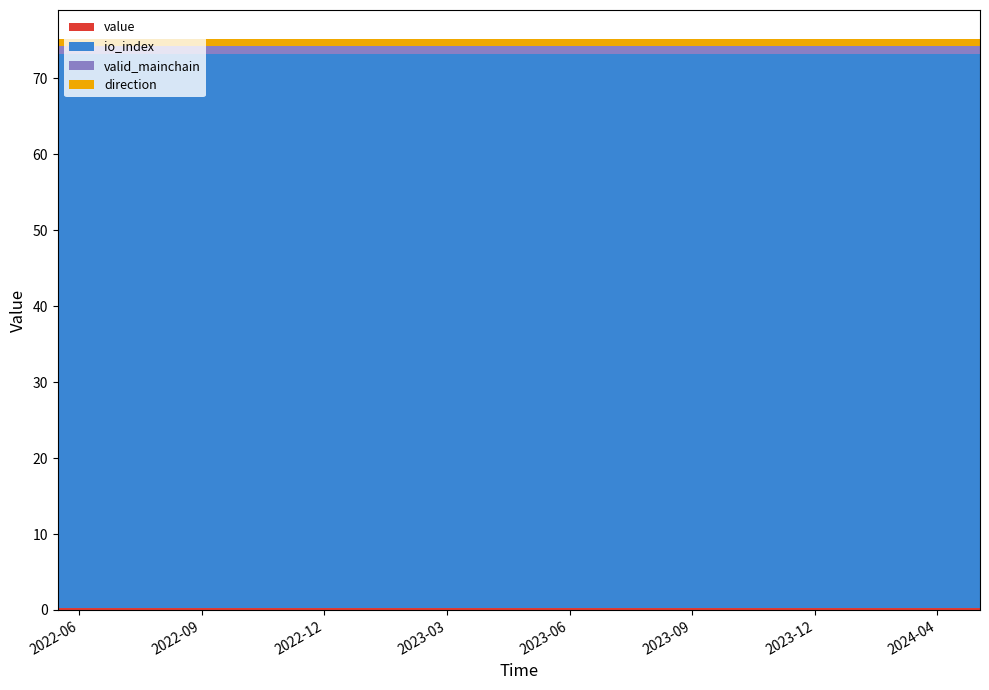

Reading left to right, what are all the values shown in this chart?

value: 0.2	0.2	0.2	0.2	0.2	0.2	0.2	0.2	0.2	0.2	0.2	0.2	0.2	0.2	0.2	0.2	0.2	0.2	0.2	0.2	0.2	0.2	0.2	0.2
io_index: 73.0	73.0	73.0	73.0	73.0	73.0	73.0	73.0	73.0	73.0	73.0	73.0	73.0	73.0	73.0	73.0	73.0	73.0	73.0	73.0	73.0	73.0	73.0	73.0
valid_mainchain: 1.0	1.0	1.0	1.0	1.0	1.0	1.0	1.0	1.0	1.0	1.0	1.0	1.0	1.0	1.0	1.0	1.0	1.0	1.0	1.0	1.0	1.0	1.0	1.0
direction: 1.0	1.0	1.0	1.0	1.0	1.0	1.0	1.0	1.0	1.0	1.0	1.0	1.0	1.0	1.0	1.0	1.0	1.0	1.0	1.0	1.0	1.0	1.0	1.0